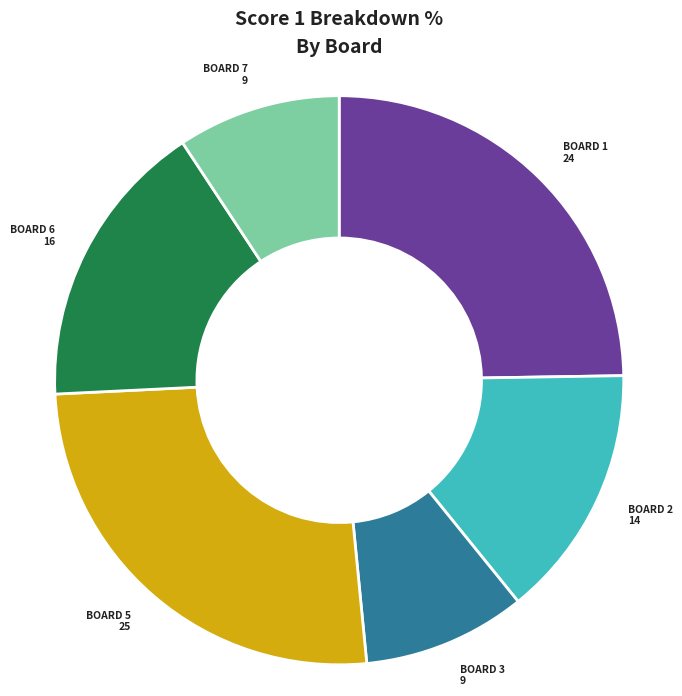

Does BOARD 2 14 account for over 50% of the chart?

No